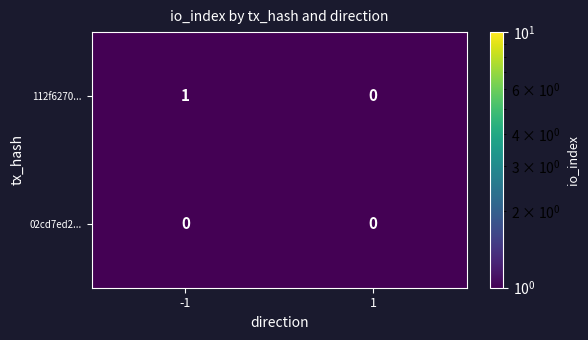

The 112f6270... series shows 1 at -1. True or false?

True